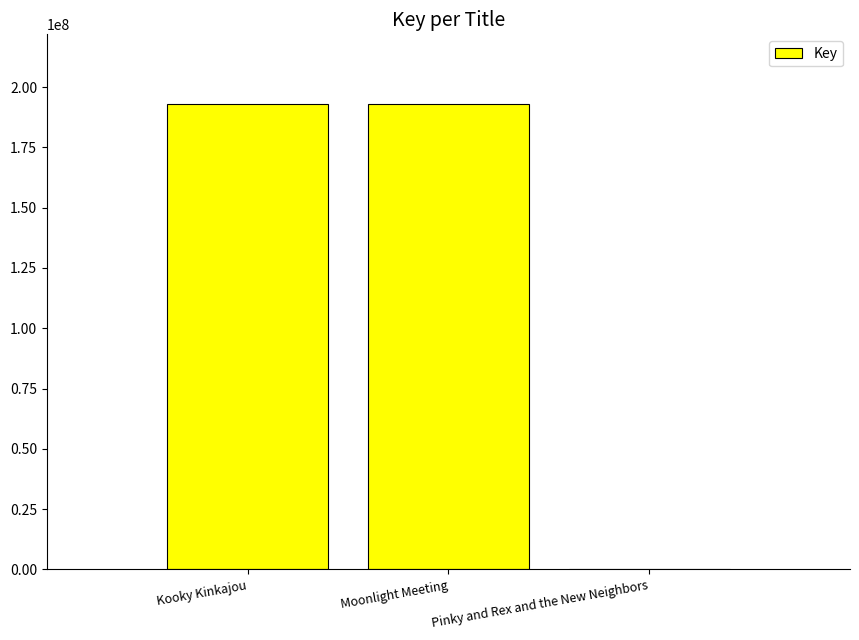

True or false: the data shows 192941513 at Kooky Kinkajou.

True